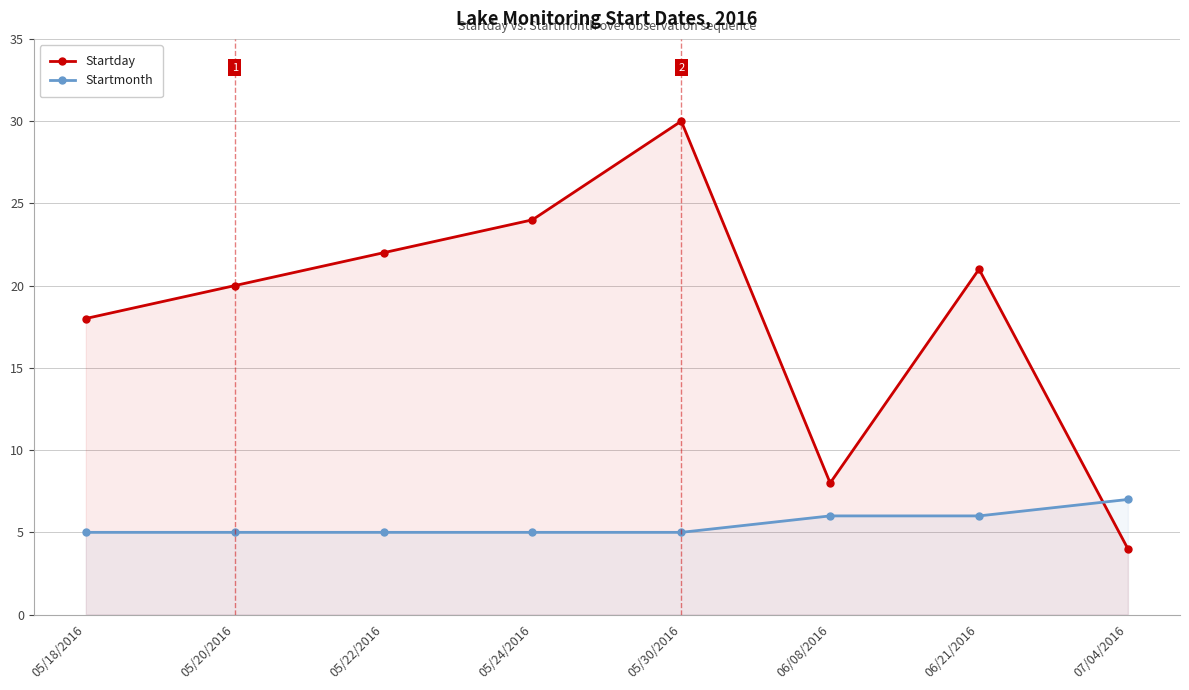

What are all the series names shown in the legend?

Startday, Startmonth